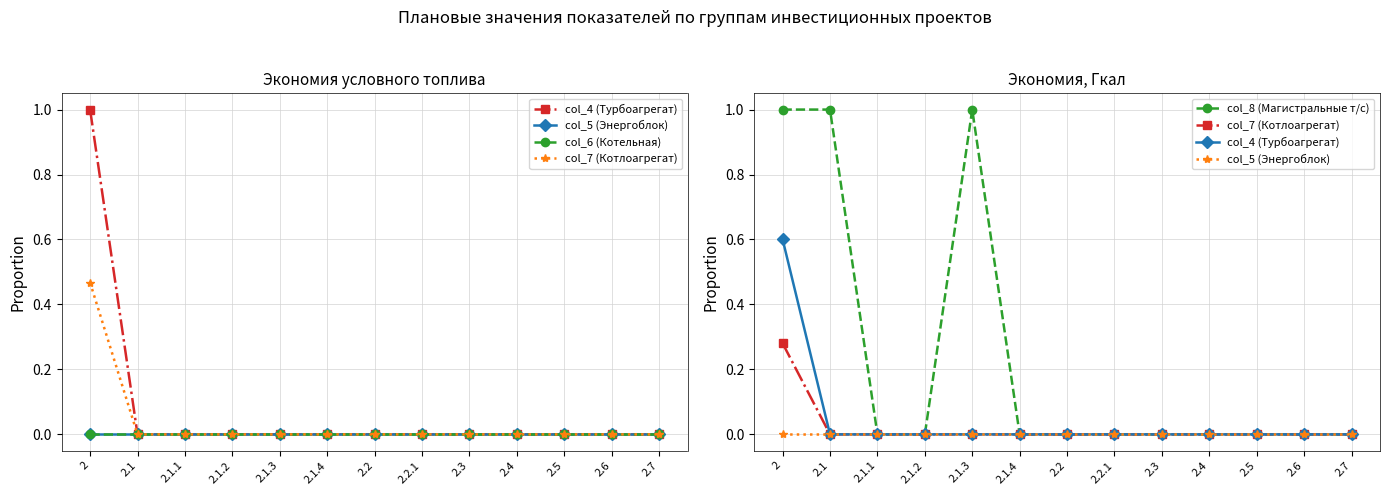

List the series in order of their peak value, lowest first.

col_5 (Энергоблок), col_6 (Котельная), col_7 (Котлоагрегат), col_4 (Турбоагрегат), col_8 (Магистральные т/с)